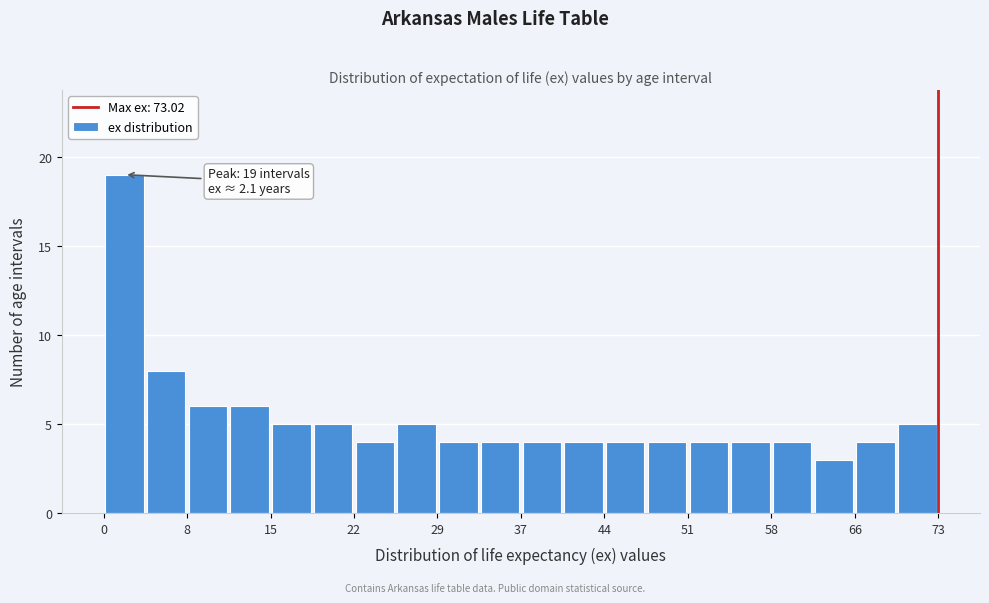

Read against the x-axis, roughly where is the centre of the tallest bar?

2